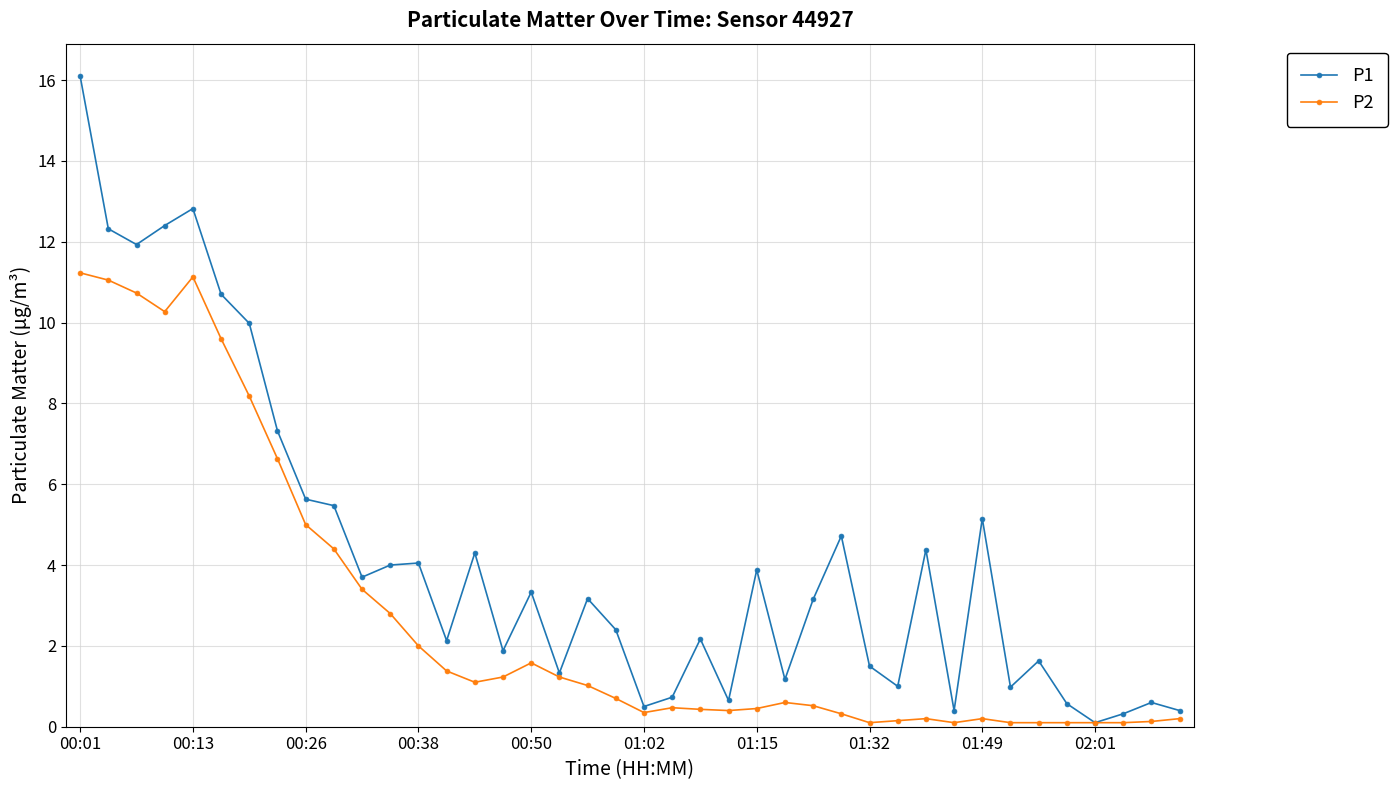

Which series has the largest range (max minus min)?

P1